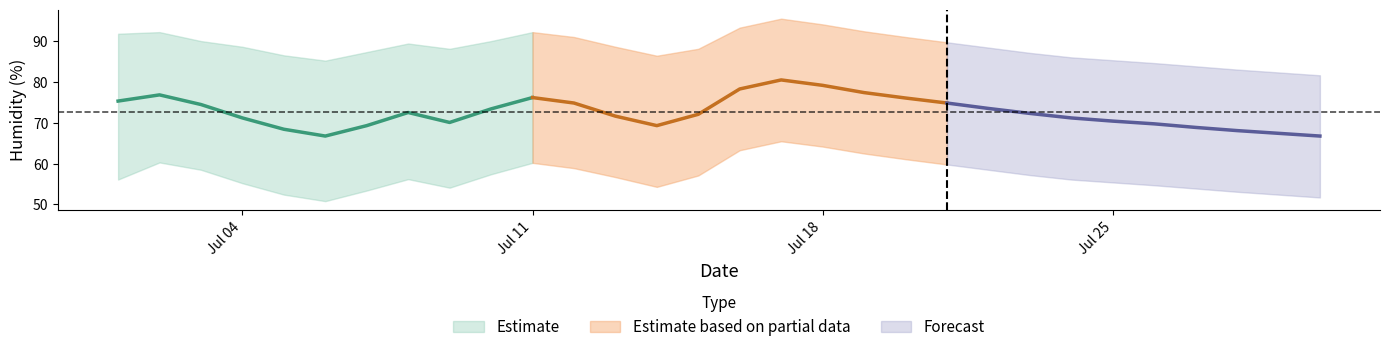

Where is the first local maximum for humid_lower?

1